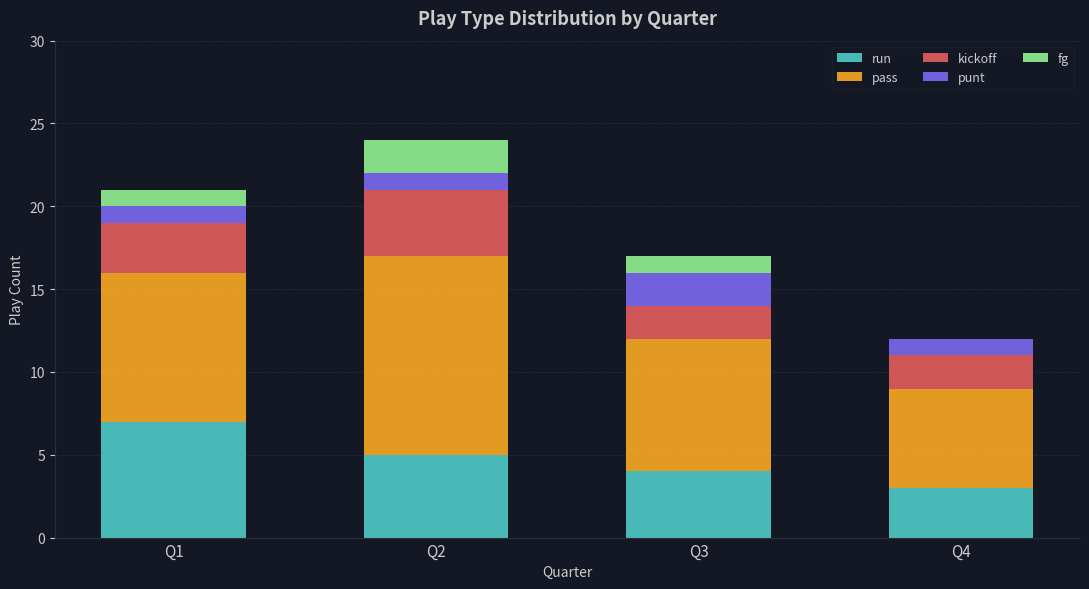

Is it true that run equals 1 at Q2?

False